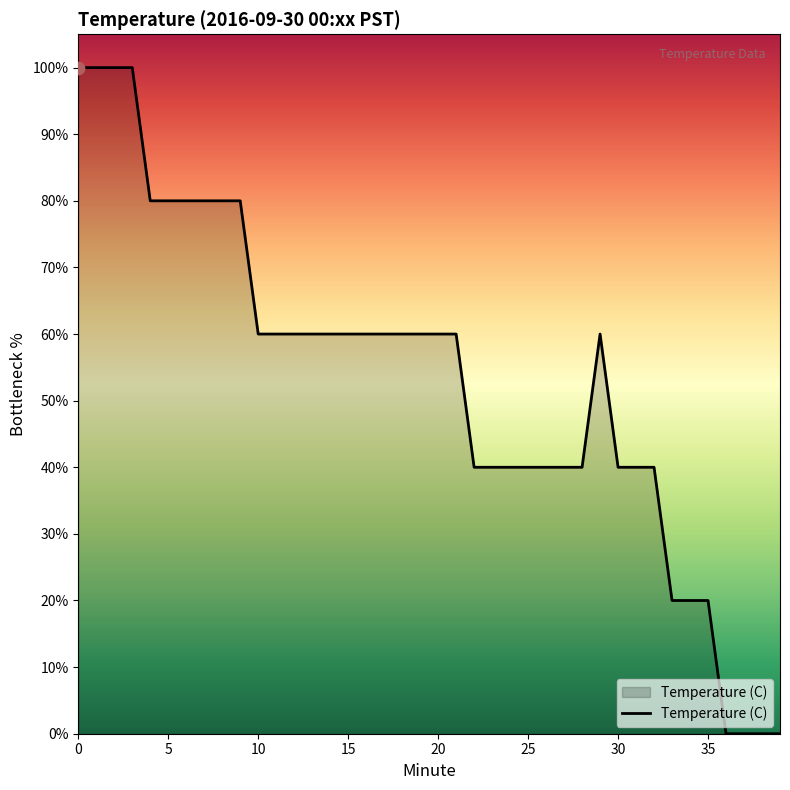

What is the difference between the maximum and minimum values?

100.0